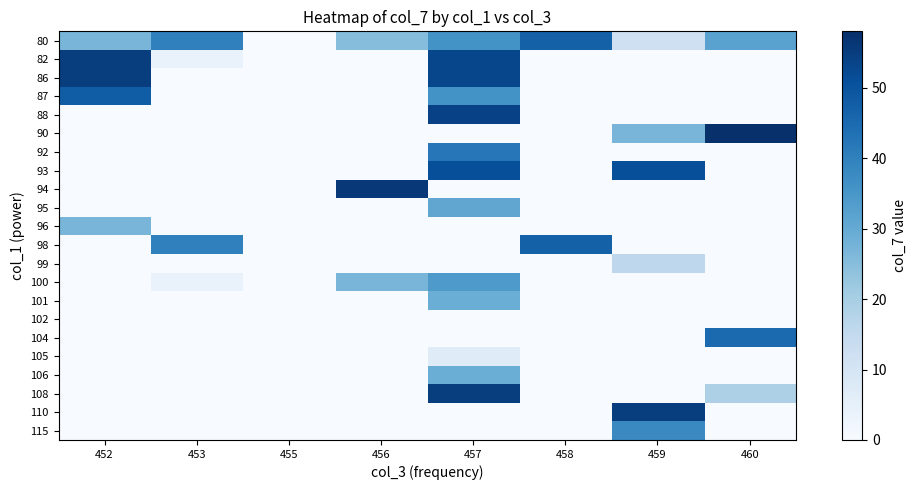

Which category has the highest value across all series?

460